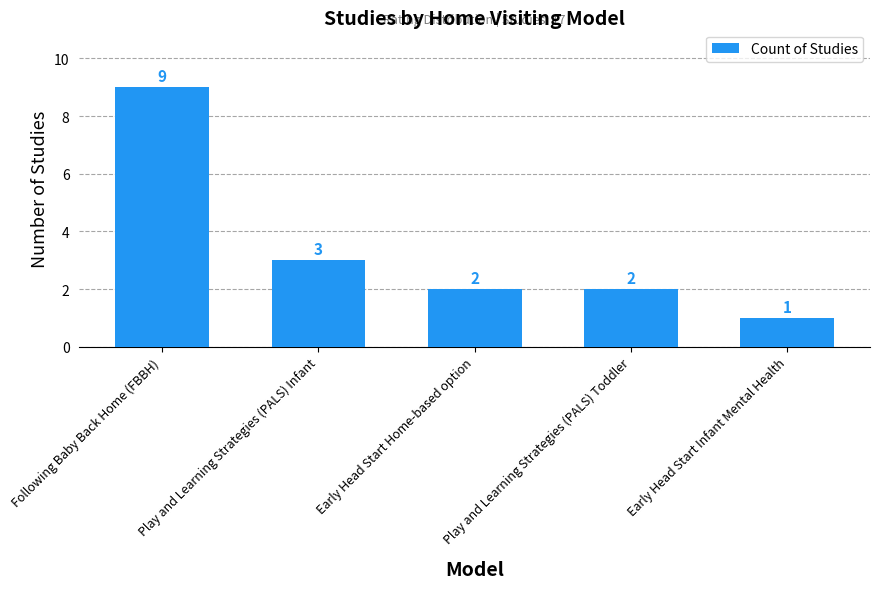

What position from the right is Early Head Start Infant Mental Health?

1